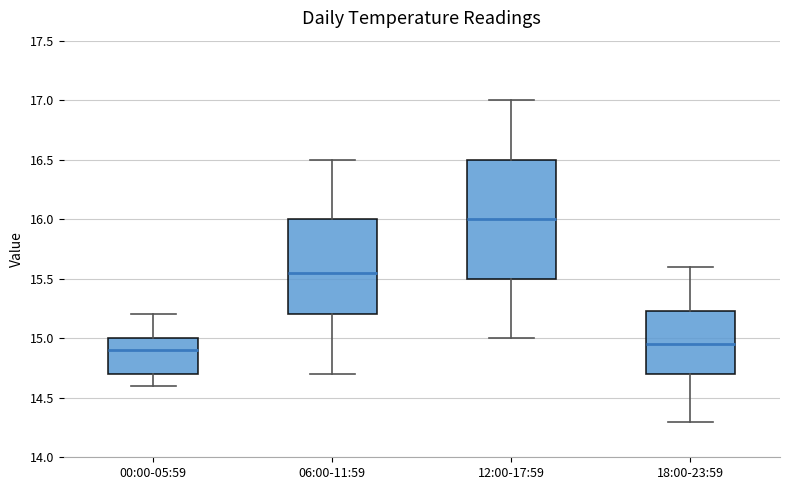

Which box has the highest median line?

12:00-17:59